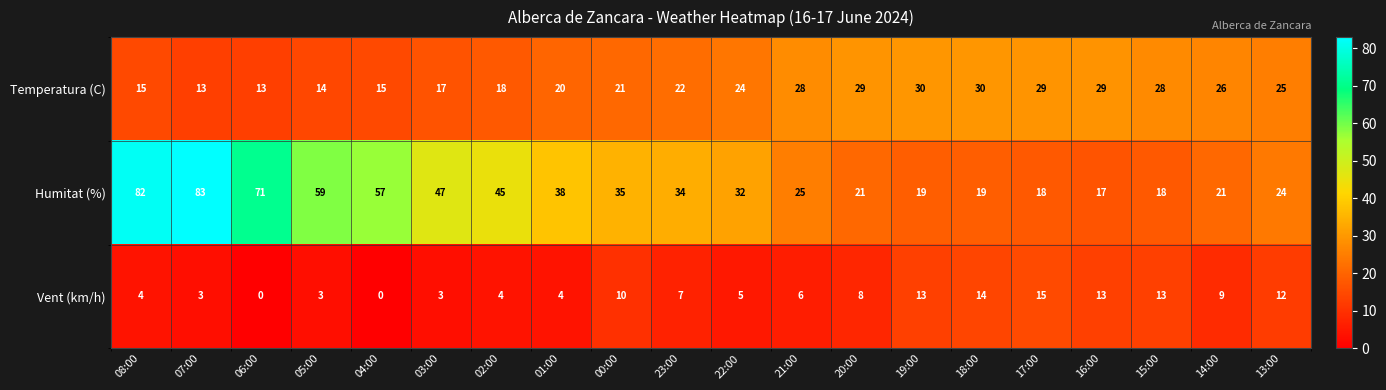

Rank the series at 16:00 from lowest to highest value.

Vent (km/h), Humitat (%), Temperatura (C)